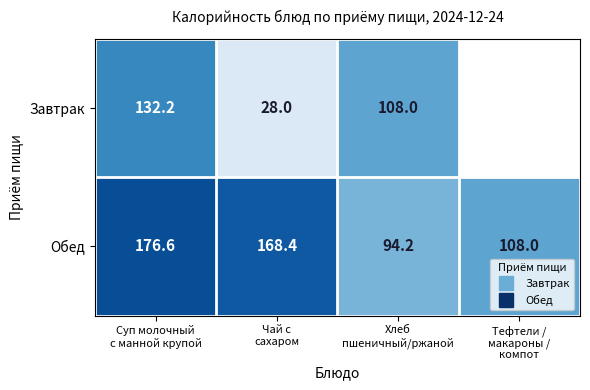

Read the Обед value at Суп молочный с манной крупой.

176.6